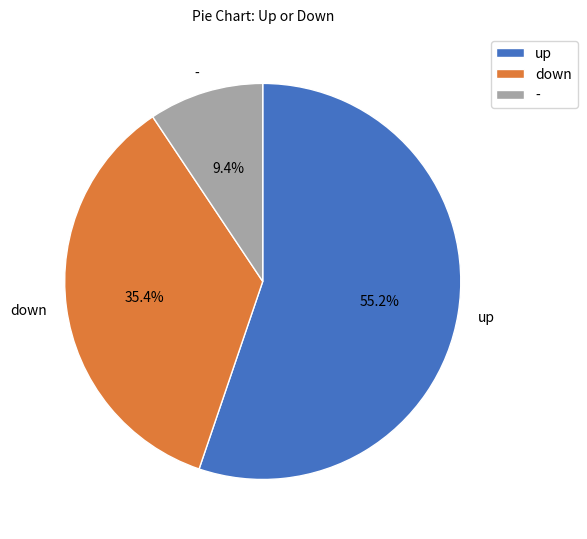

How many segments does this pie chart have?

3